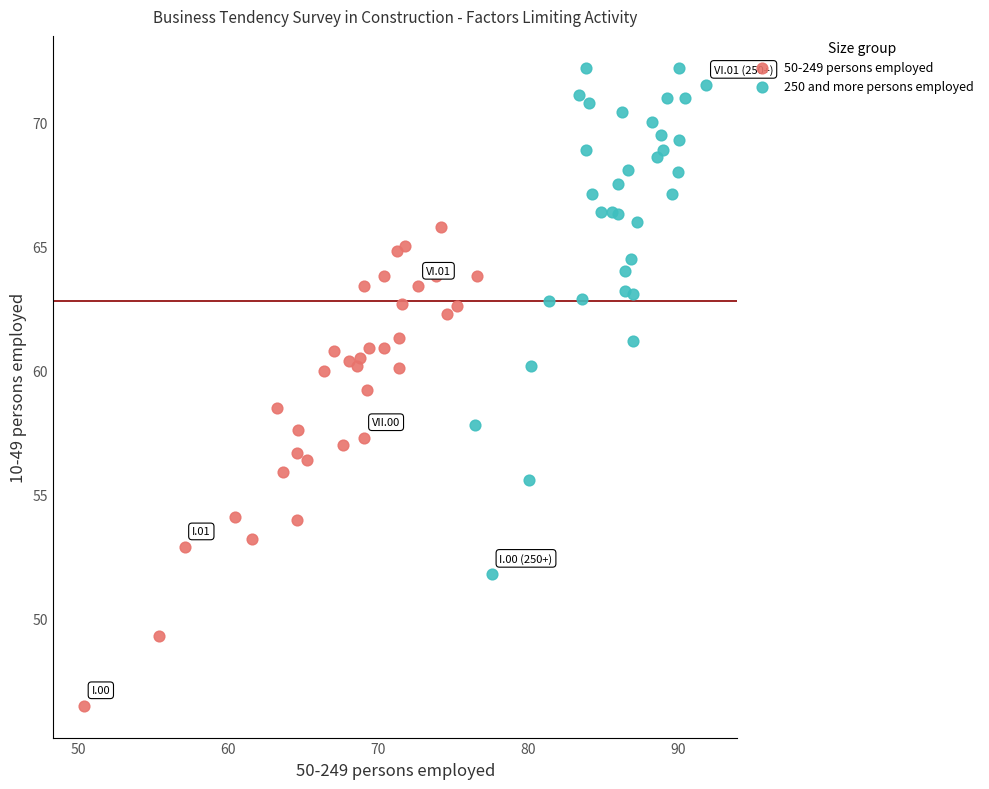

Which series reaches the maximum Y coordinate?

250 and more persons employed